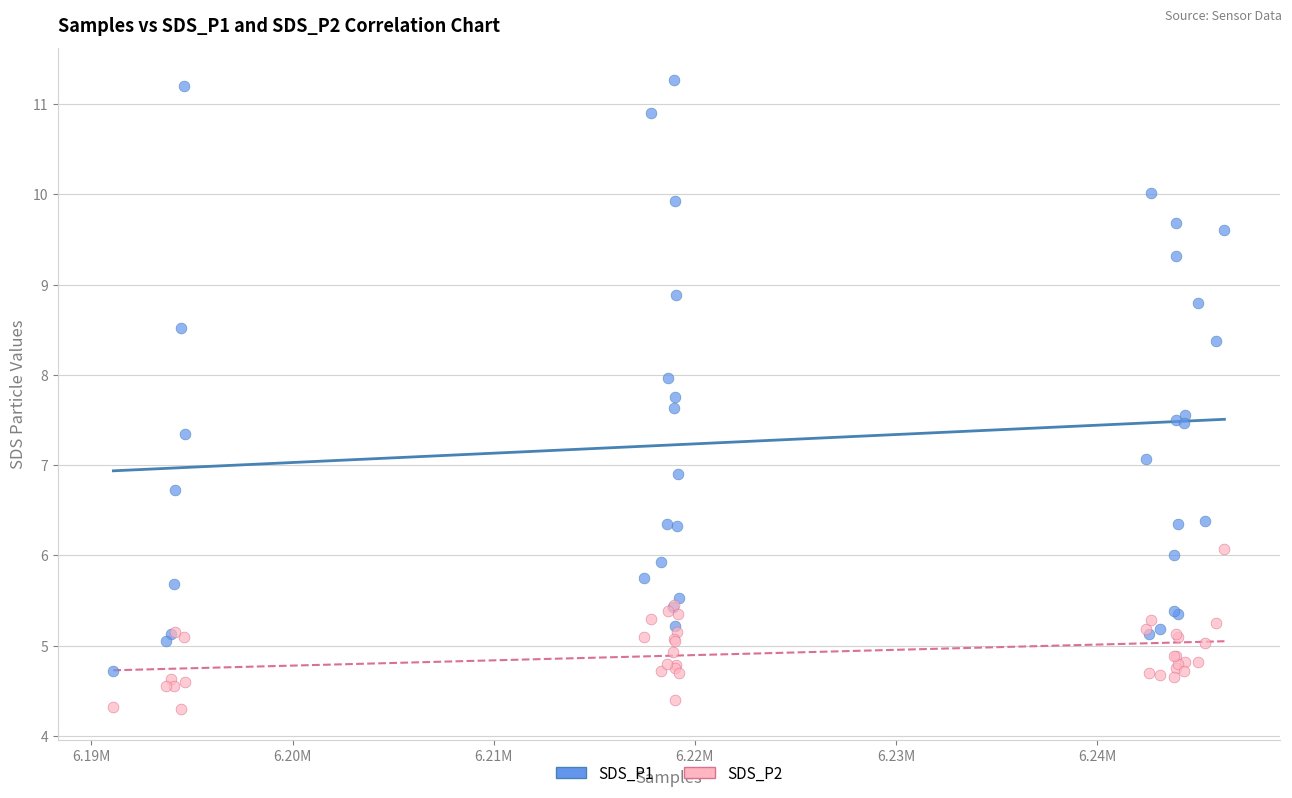

Which series contains the lowest Y value?

SDS_P2